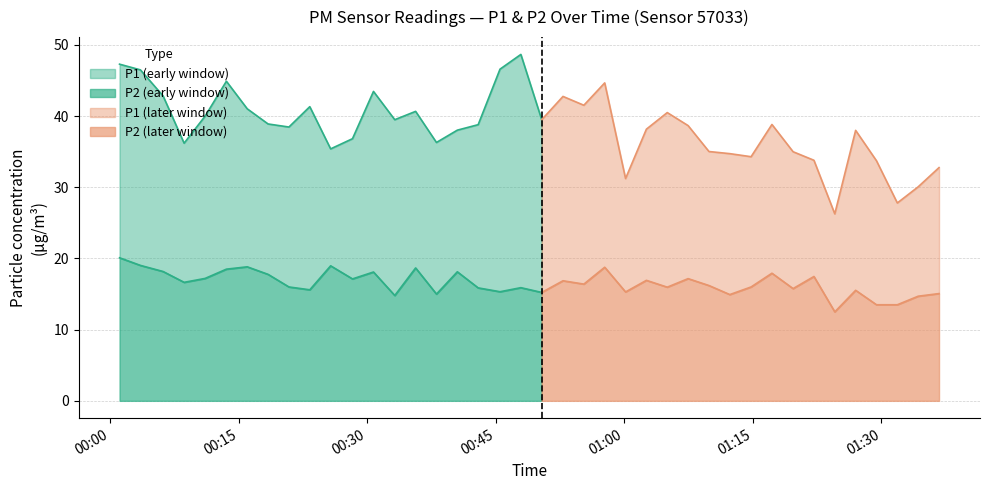

Which category has the highest value across all series?

2022-12-04T00:47:55